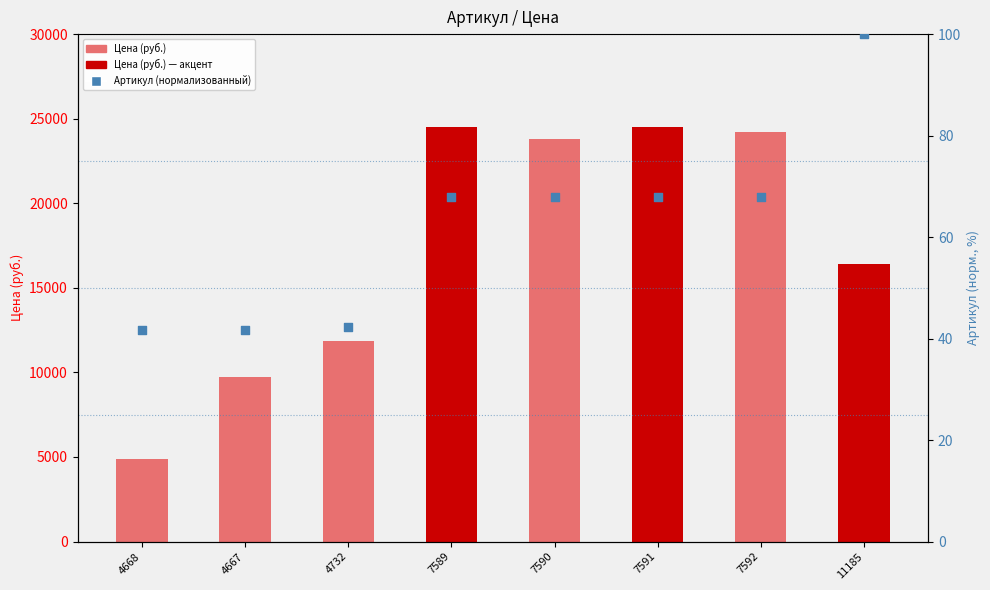

Is the value of Цена (руб.) at 7589 greater than the value of Артикул (нормализованный) at 7589?

Yes